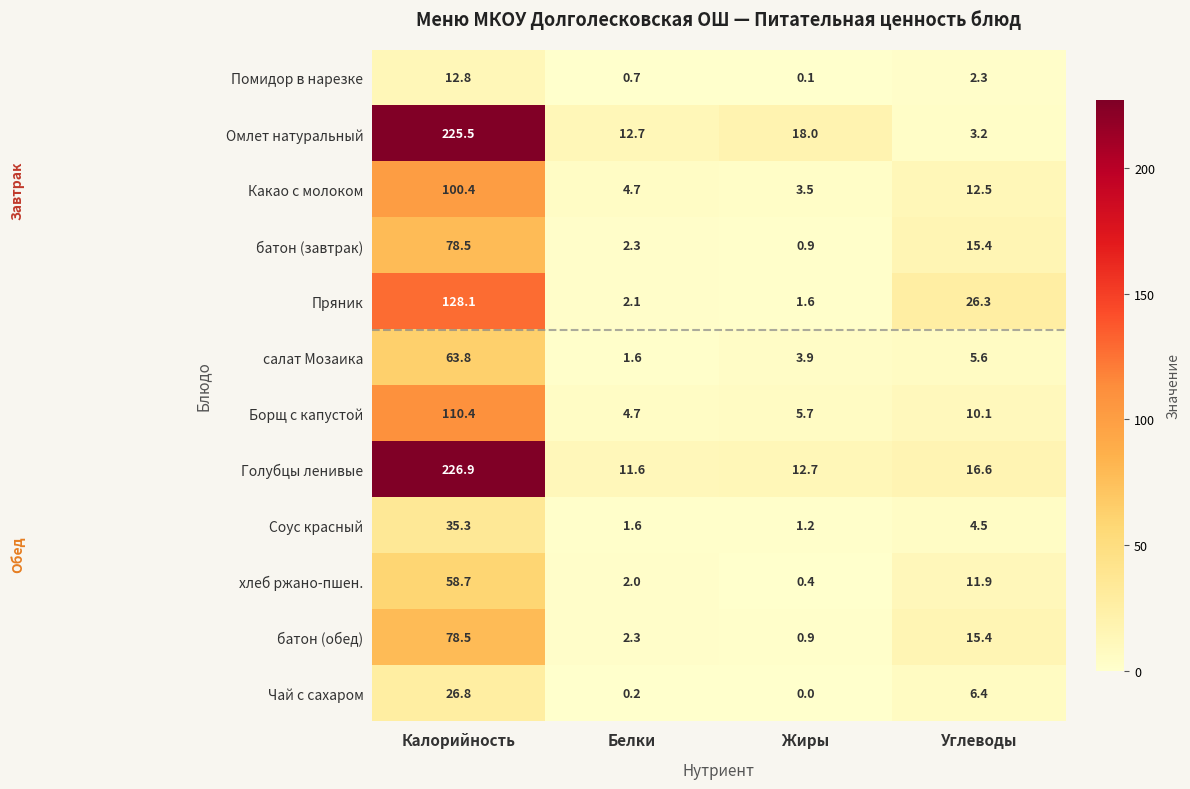

What is the difference between the second highest and second lowest values in the Пряник series?

24.2